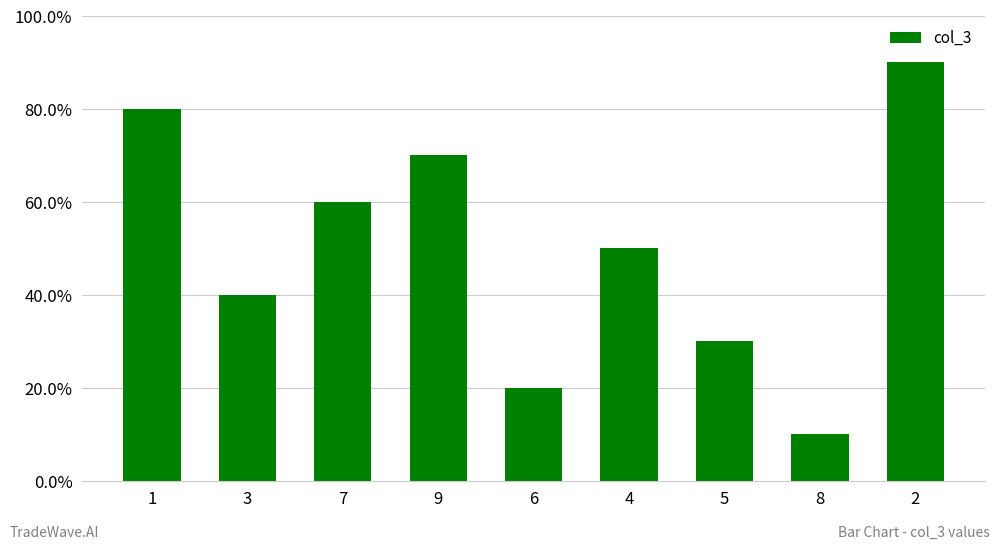

How many values are between 3 and 7?

5